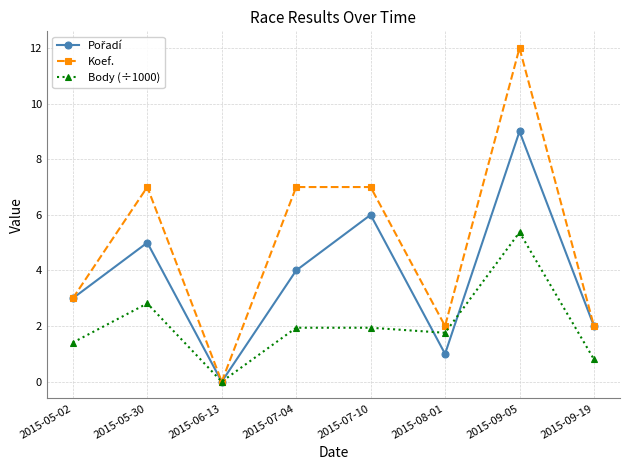

The Body (÷1000) series shows 3.0 at 2015-07-10. True or false?

False